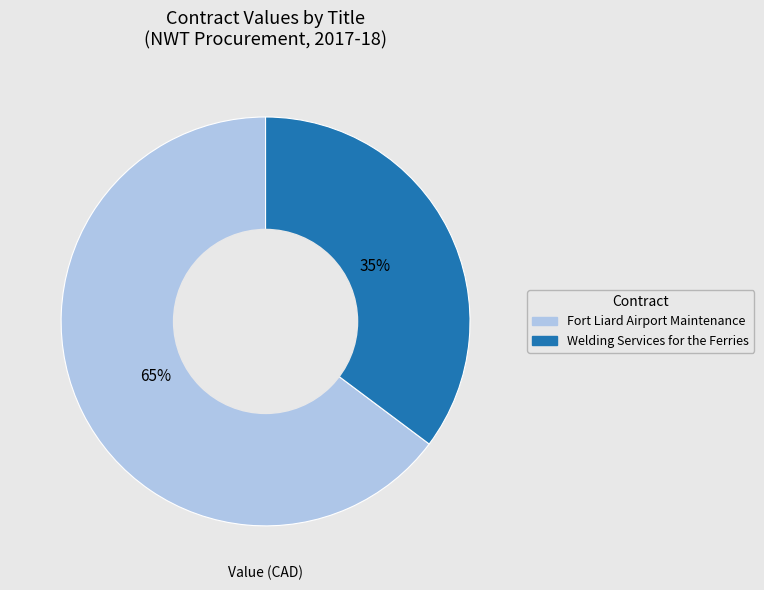

Which has a higher value, Welding Services for the Ferries or Fort Liard Airport Maintenance?

Fort Liard Airport Maintenance